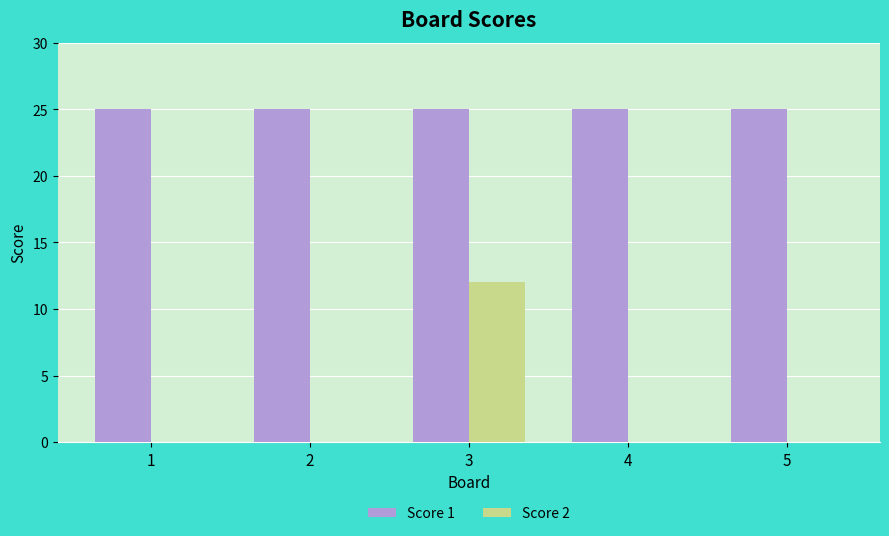

Which series changed the most between 3 and 5?

Score 2